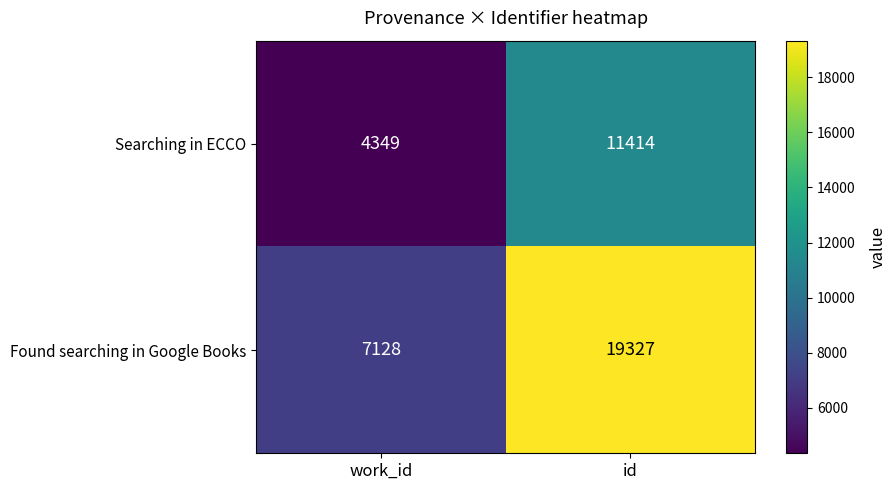

What is the maximum value for Searching in ECCO?

11414